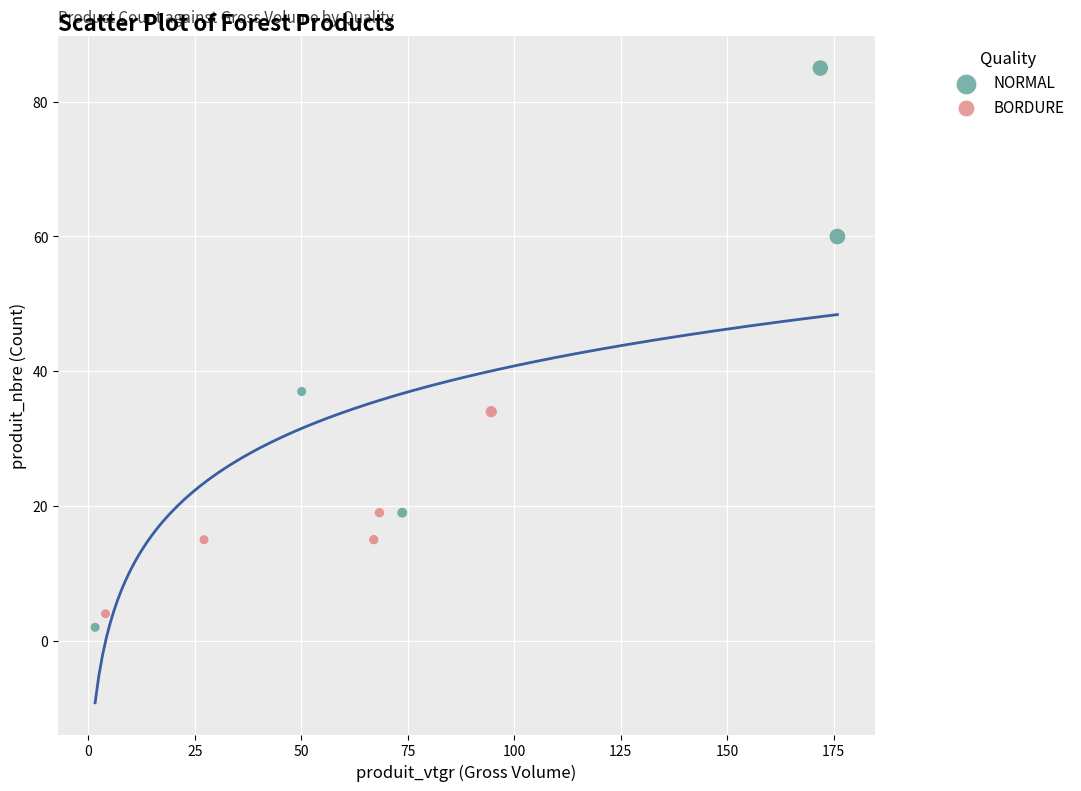

What are all the series names shown in the legend?

NORMAL, BORDURE